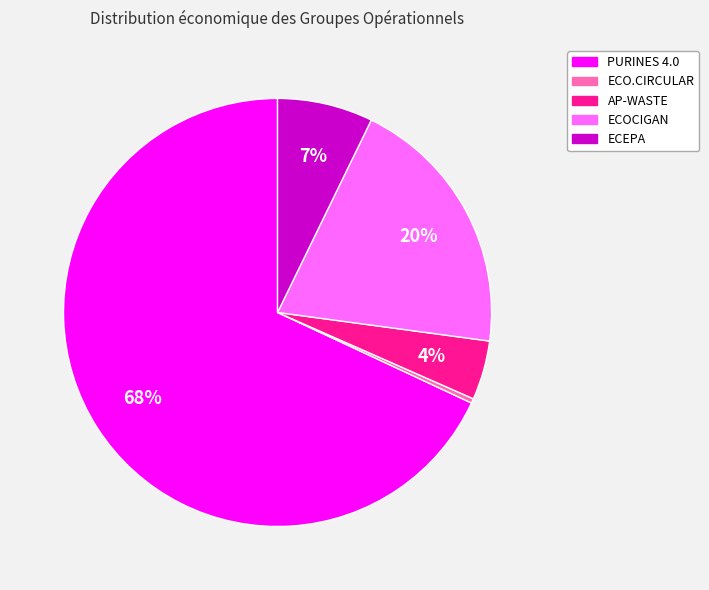

What is the smallest slice in the pie chart?

ECO.CIRCULAR